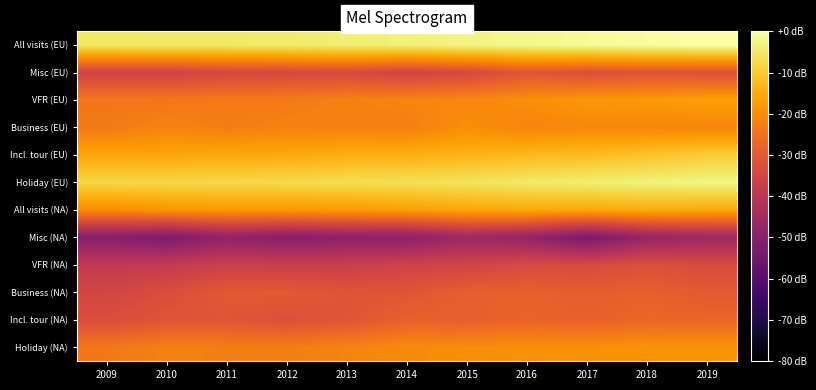

At which category is the sum across all series the highest?

2019